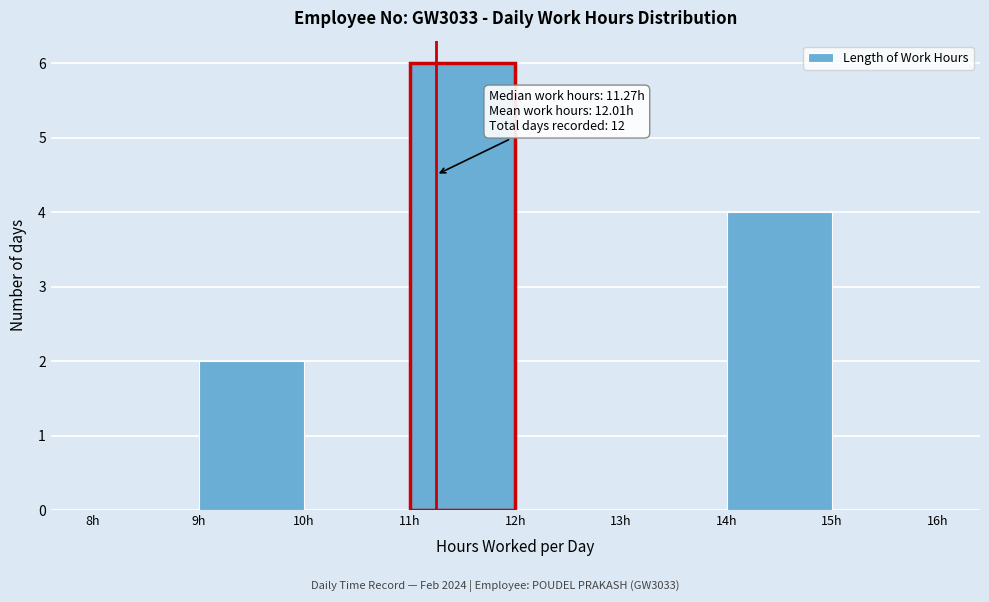

Which range on the x-axis has the tallest bar?

11 to 12